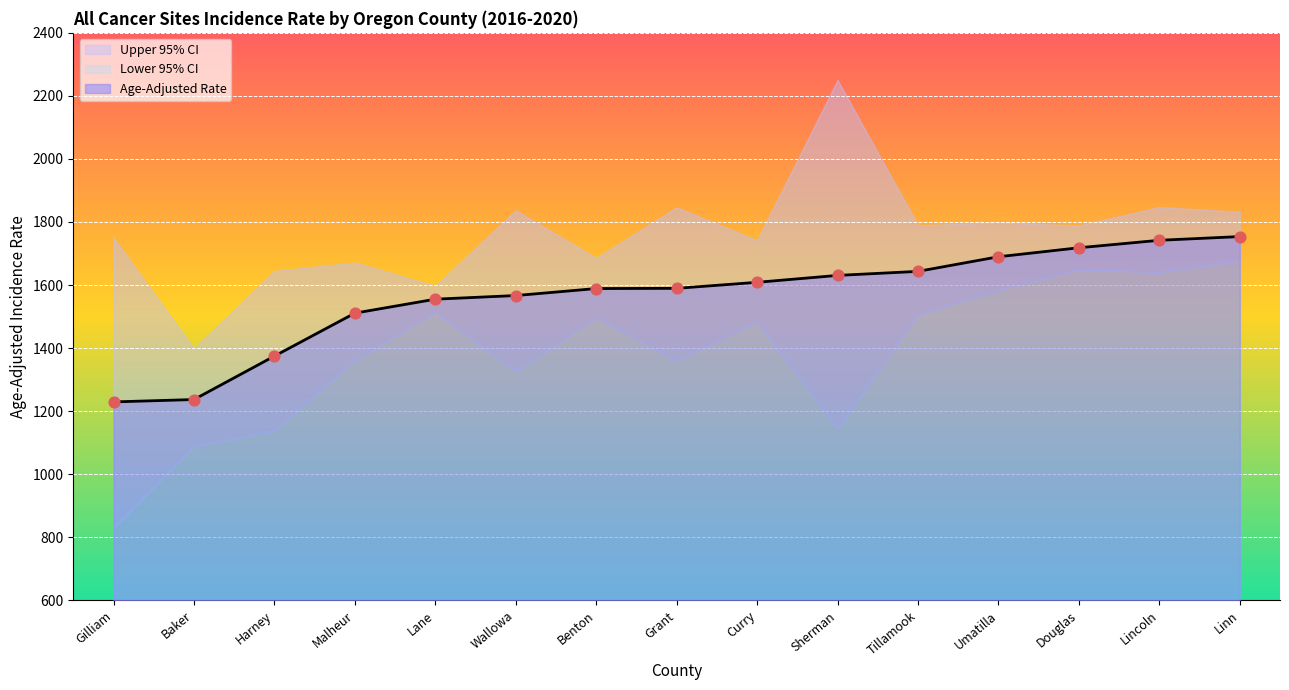

Which series reaches the minimum Y coordinate?

Lower 95% CI